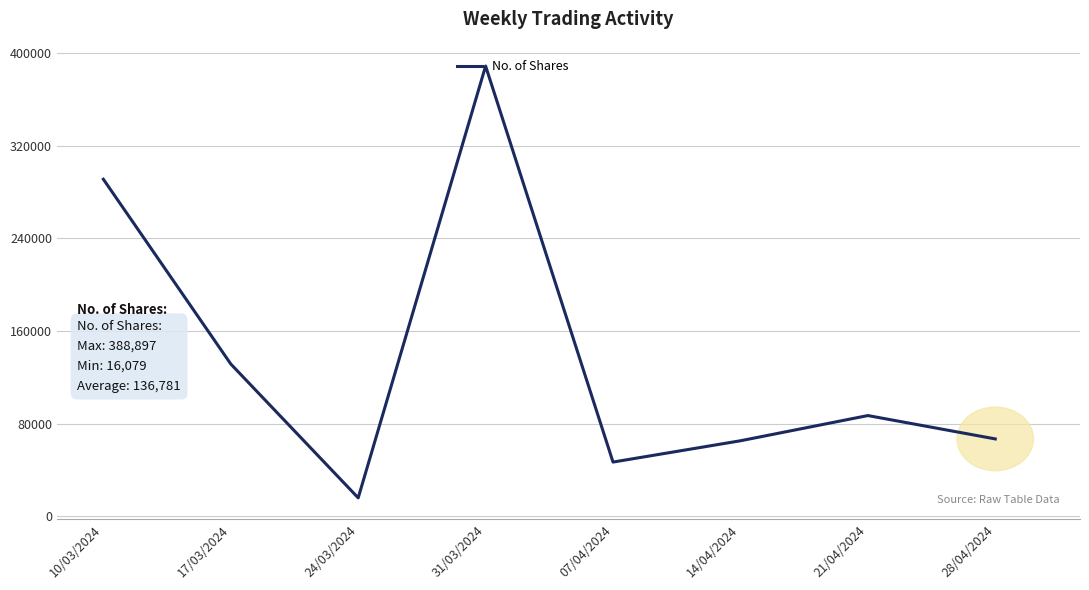

What is the sum of all values?

1094253